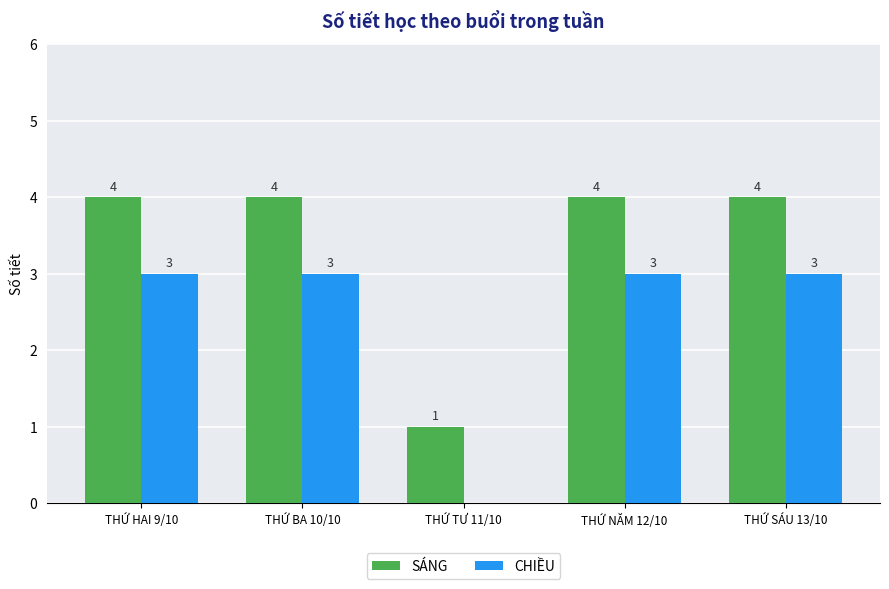

What is the total value across all series at THỨ NĂM 12/10?

7